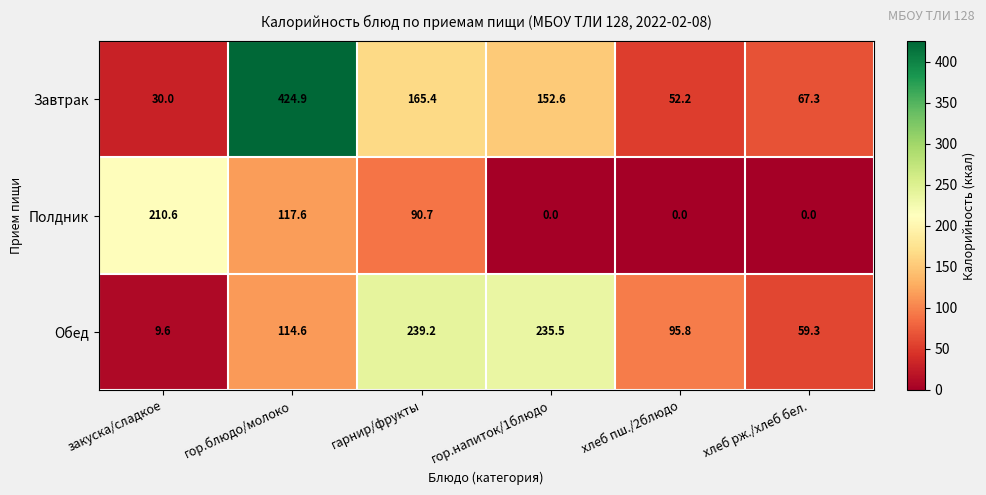

What is the difference between the highest and lowest values at закуска/сладкое?

201.0